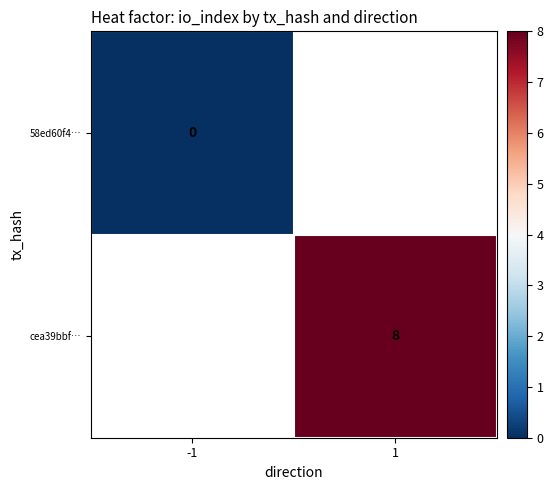

Is it true that cea39bbf… equals 8 at 1?

True